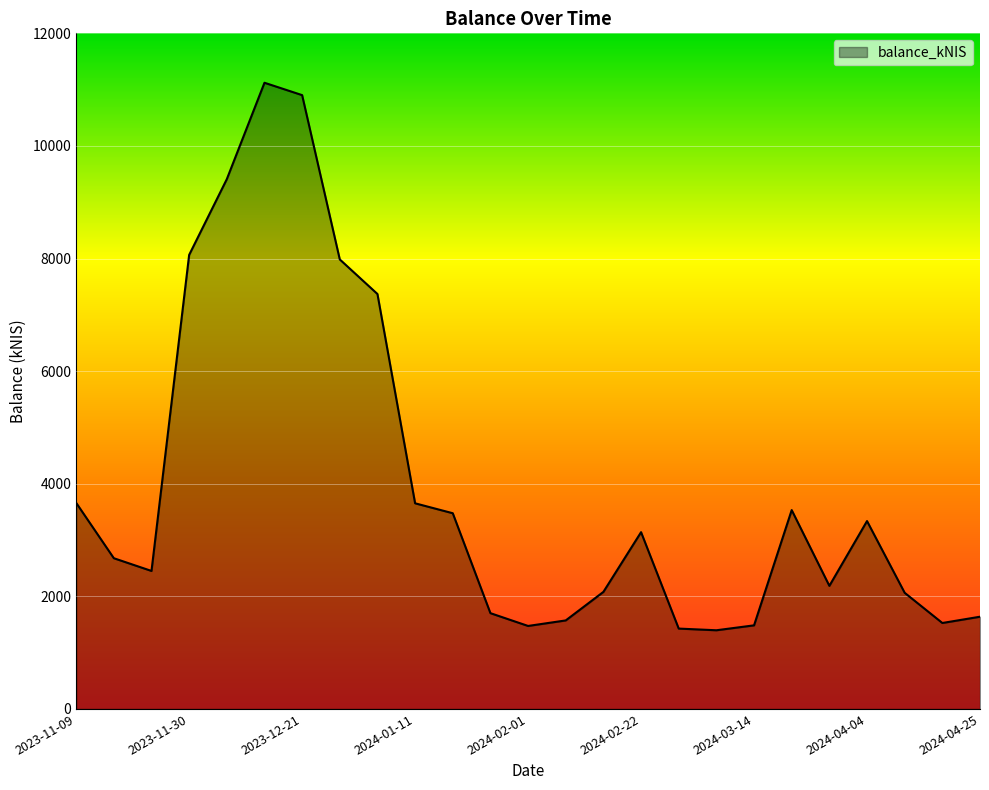

What is the average value?

3973.3